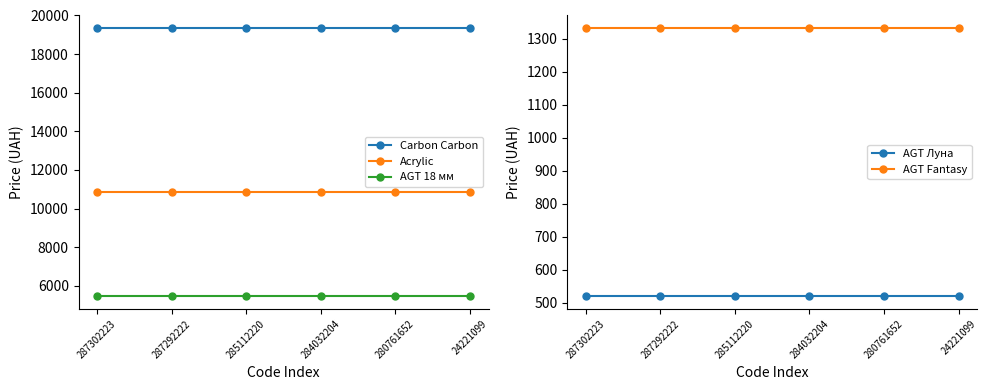

Reading right to left, what are all the values shown in this chart?

Carbon Carbon: 19343.1	19343.1	19343.1	19343.1	19343.1	19343.1
Acrylic: 10840.1	10840.1	10840.1	10840.1	10840.1	10840.1
AGT 18 мм: 5497.3	5497.3	5497.3	5497.3	5497.3	5497.3
AGT Луна: 522.2	522.2	522.2	522.2	522.2	522.2
AGT Fantasy: 1332.7	1332.7	1332.7	1332.7	1332.7	1332.7